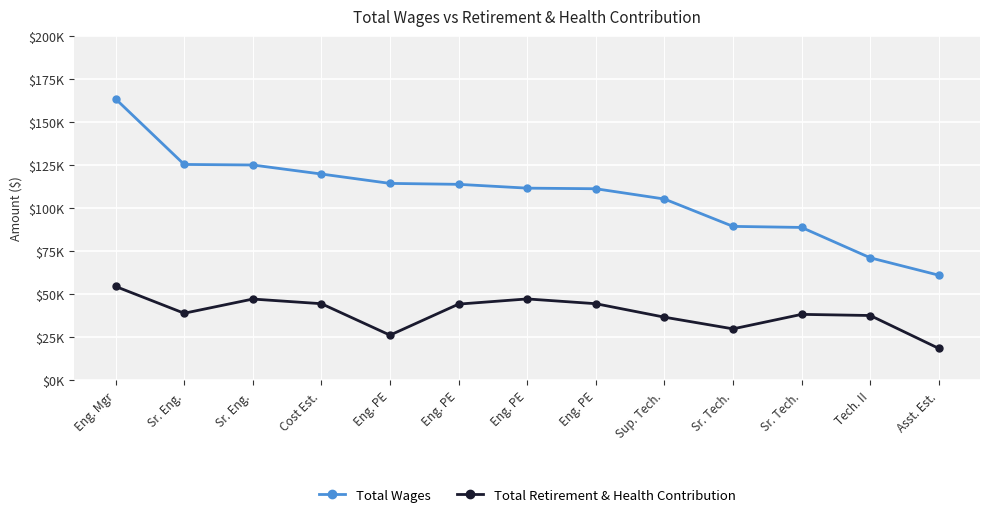

Does the chart have visible grid lines?

Yes